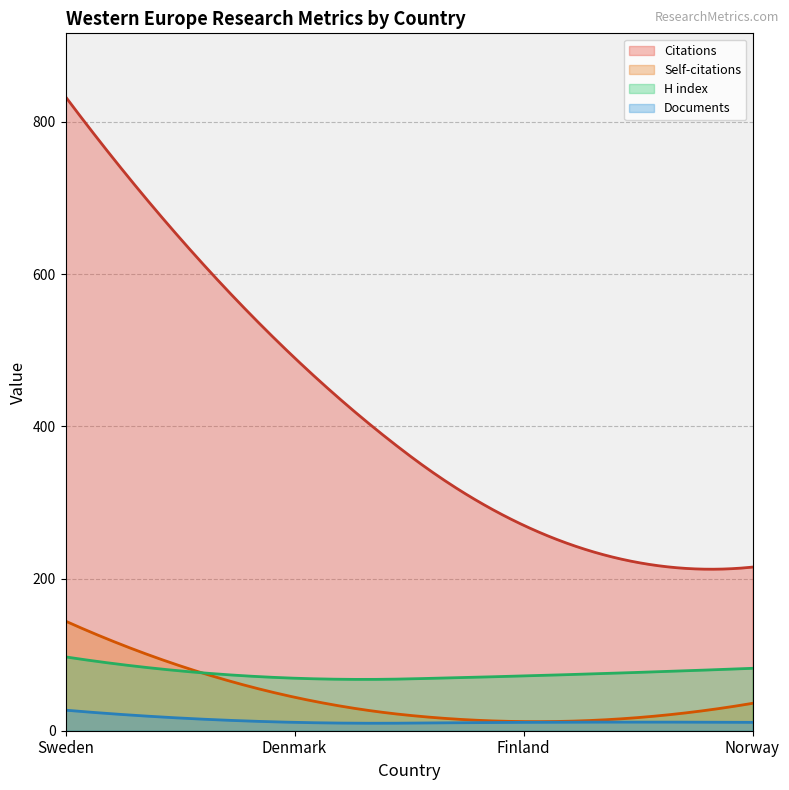

How many data points in H index are above 82?

1